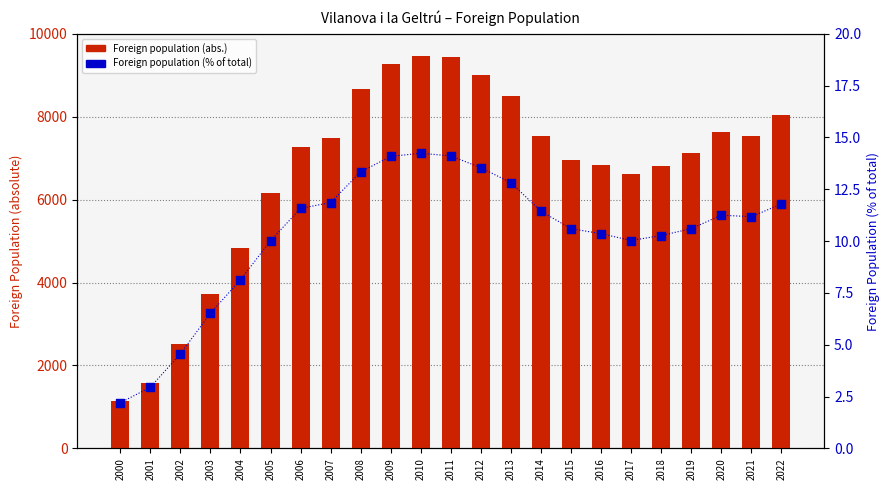

What are all the series names shown in the legend?

Foreign population (abs.), Foreign population (% of total)